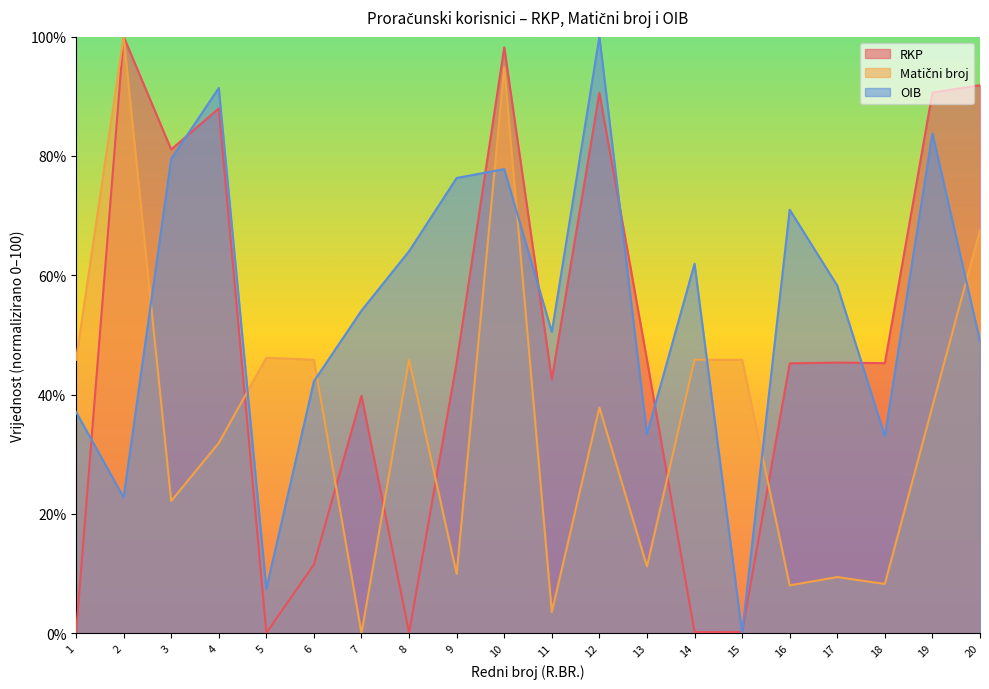

Is it true that Matični broj equals 37.8 at 12?

True